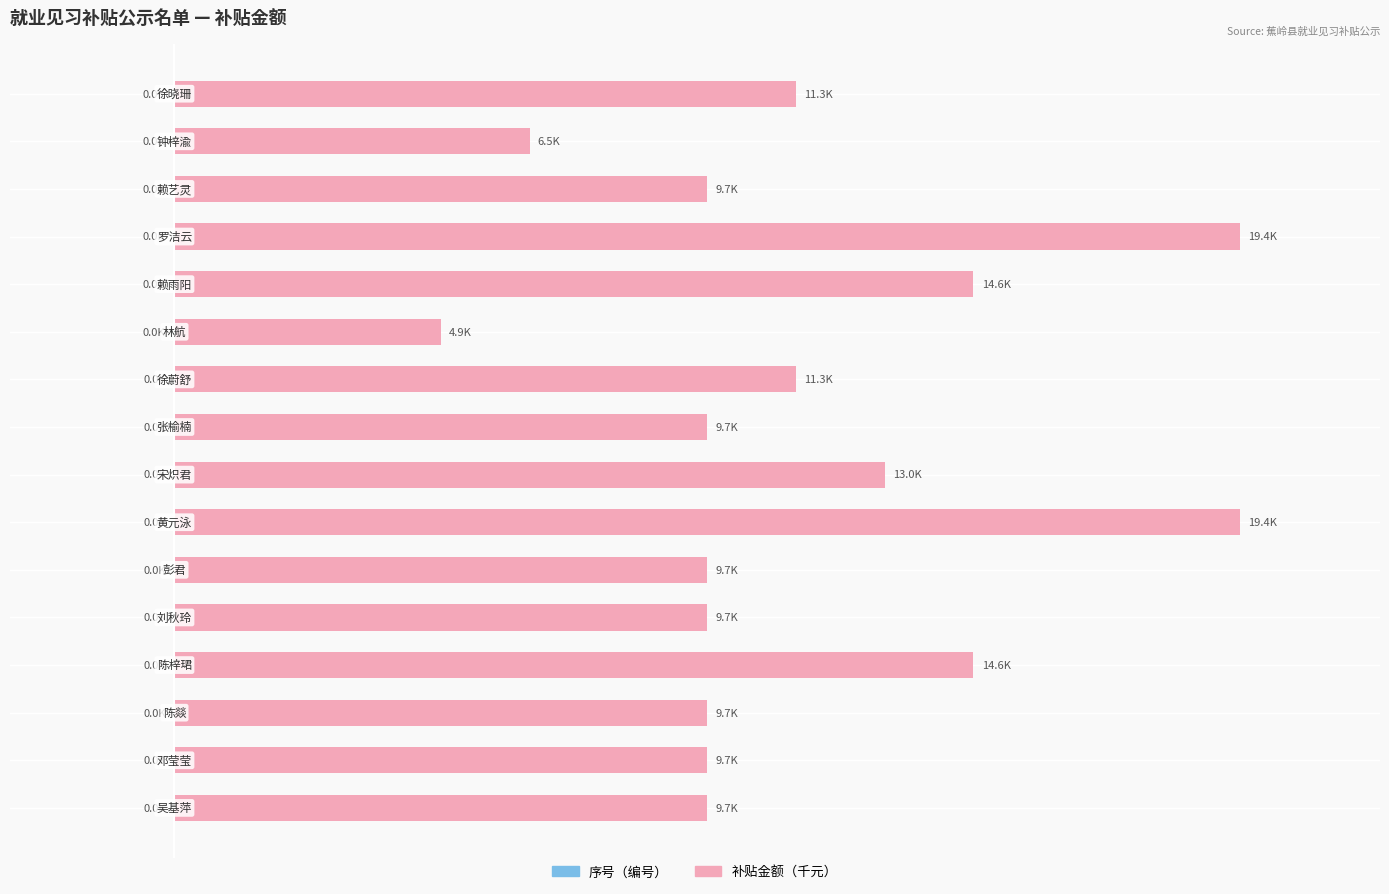

List the series in order of their peak value, lowest first.

序号（编号）, 补贴金额（千元）